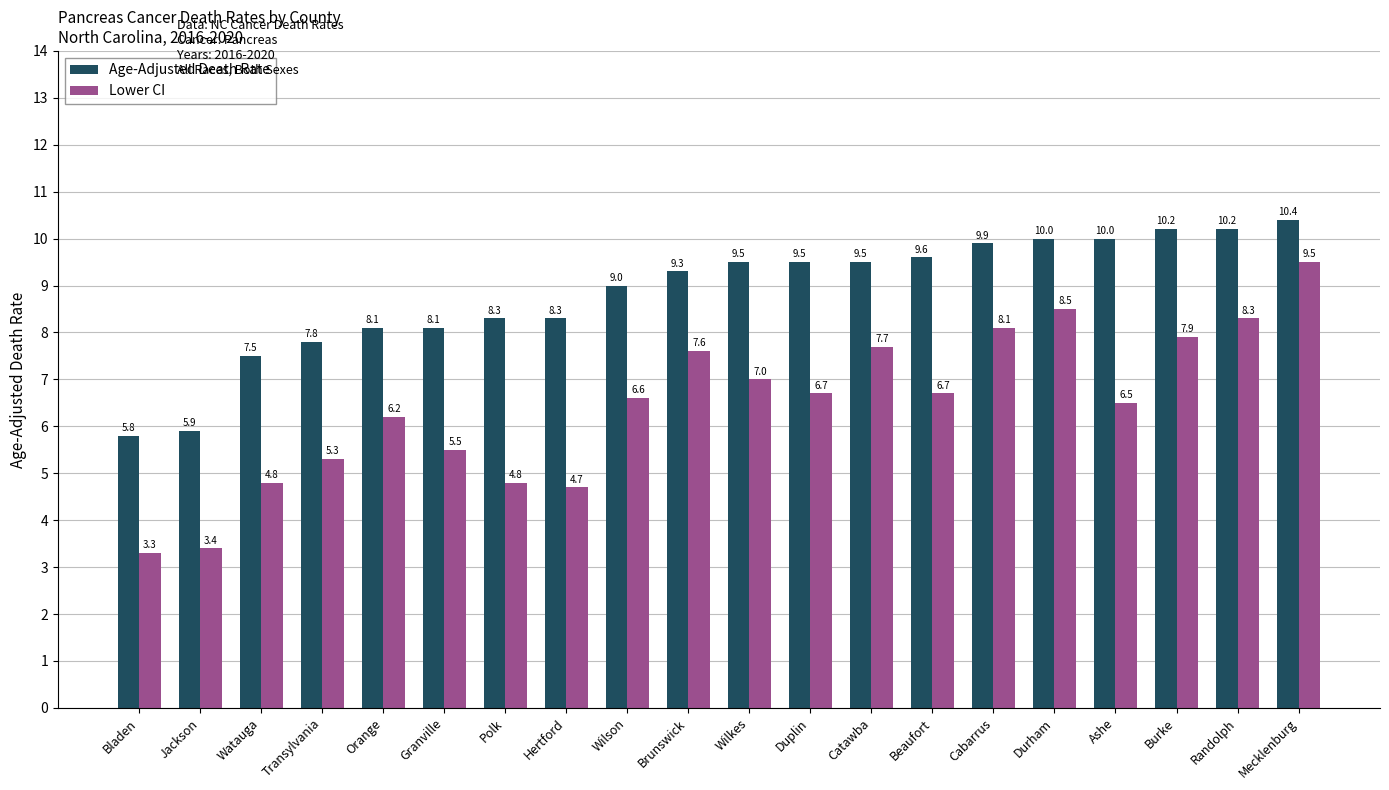

At which label does Age-Adjusted Death Rate reach its minimum?

Bladen